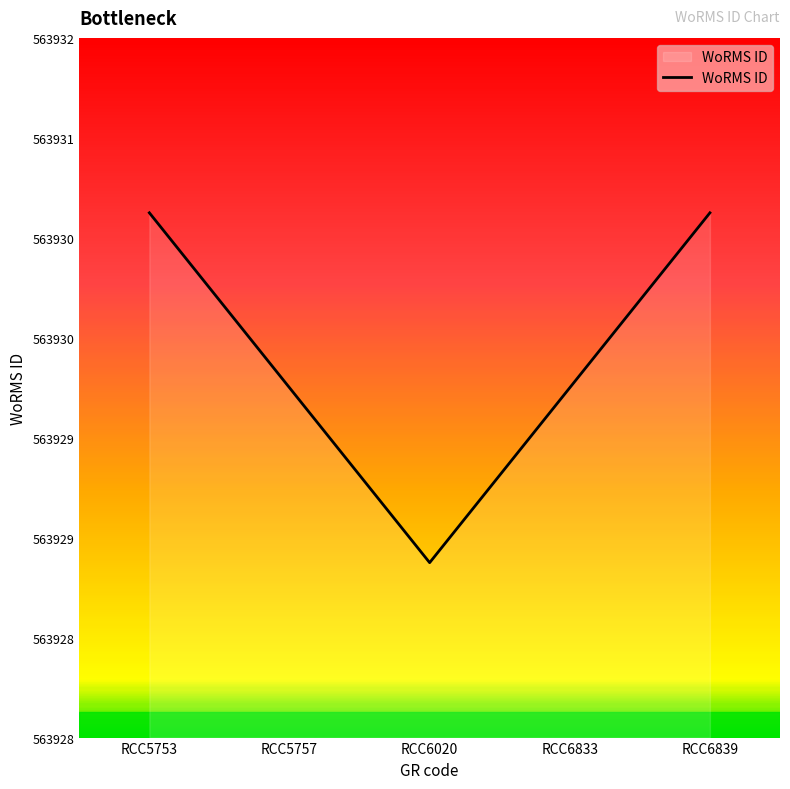

What is the value of the 1st point from the left?

563931